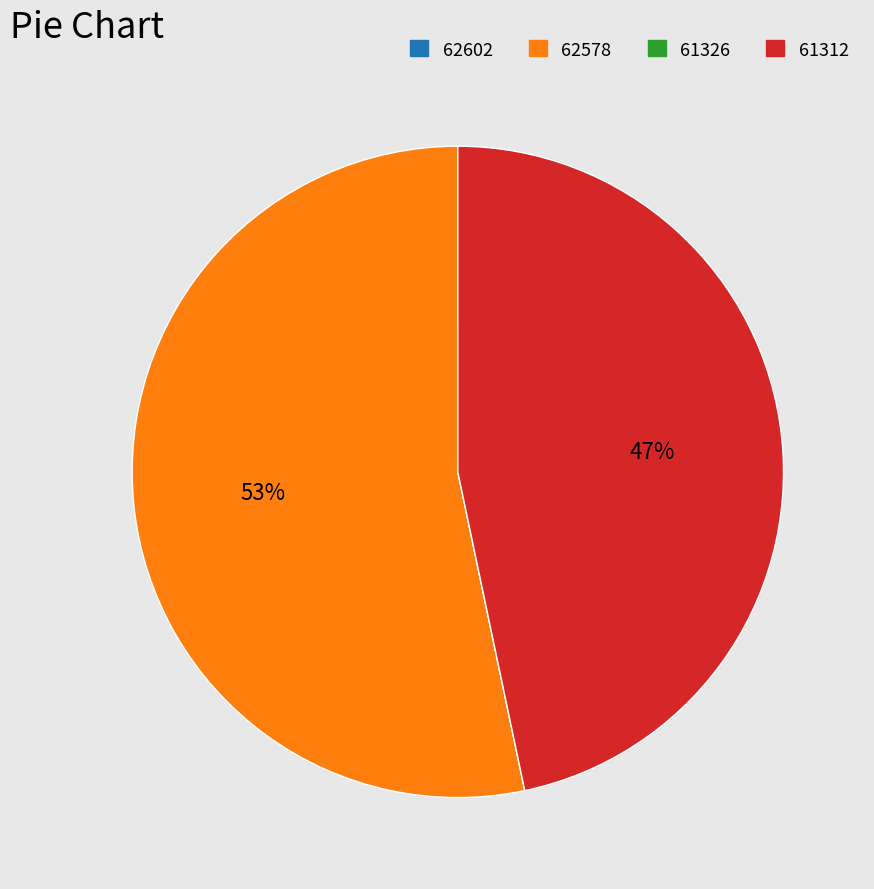

True or false: 61312 accounts for 60% of the total.

False